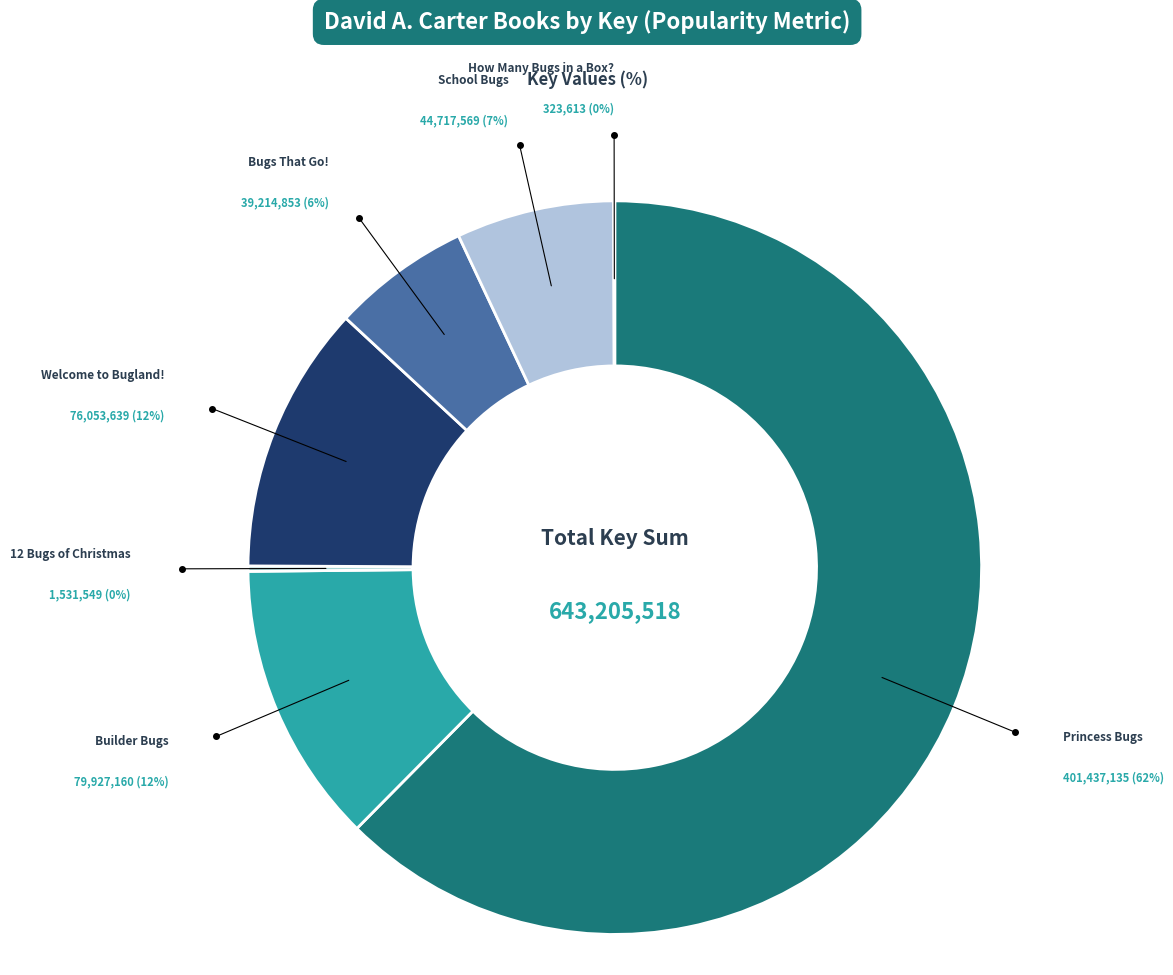

How many slices are in this pie chart?

7